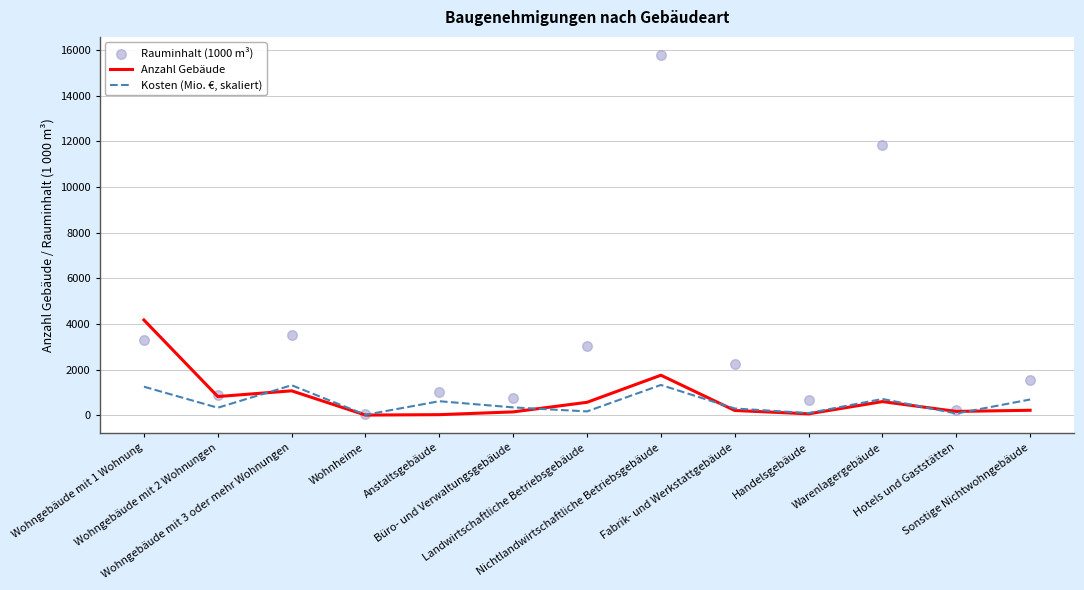

Which series has the largest total across all categories?

Rauminhalt (1000 m³)